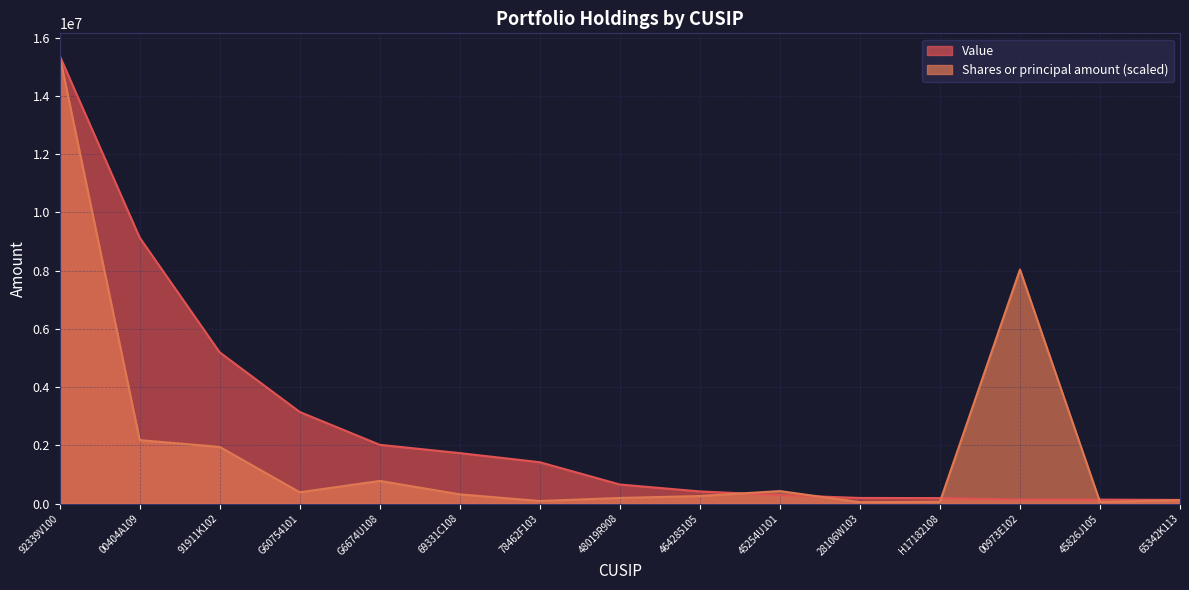

What is the difference between the maximum and second lowest values in the Shares or principal amount series?

15328912.9